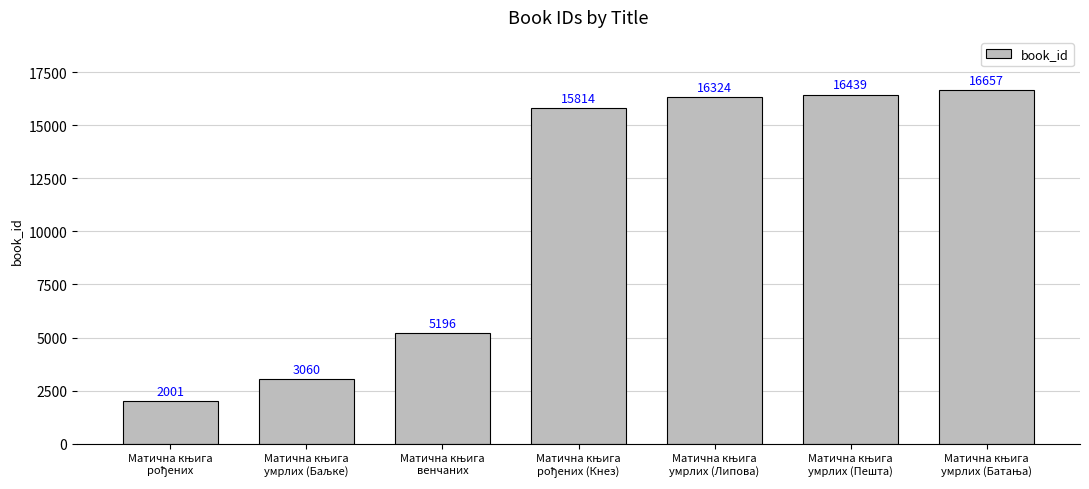

What is the smallest value displayed?

2001